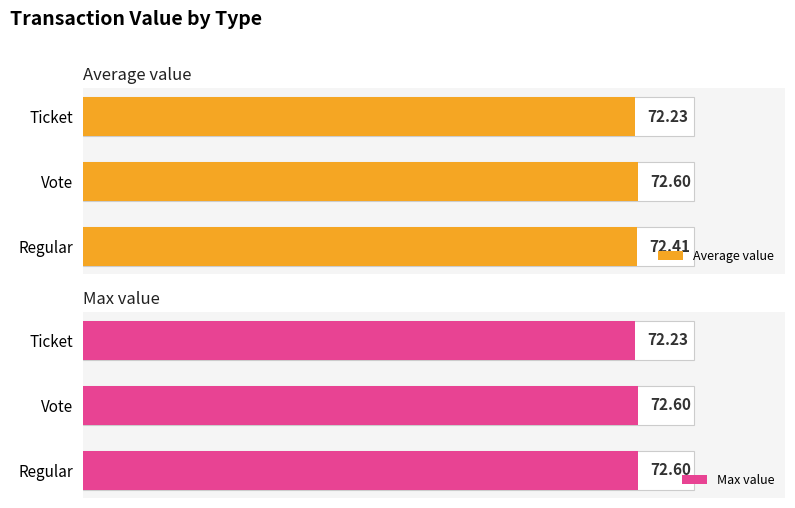

Reading left to right, what are all the values shown in this chart?

Average value: 72.4	72.6	72.2
Max value: 72.6	72.6	72.2